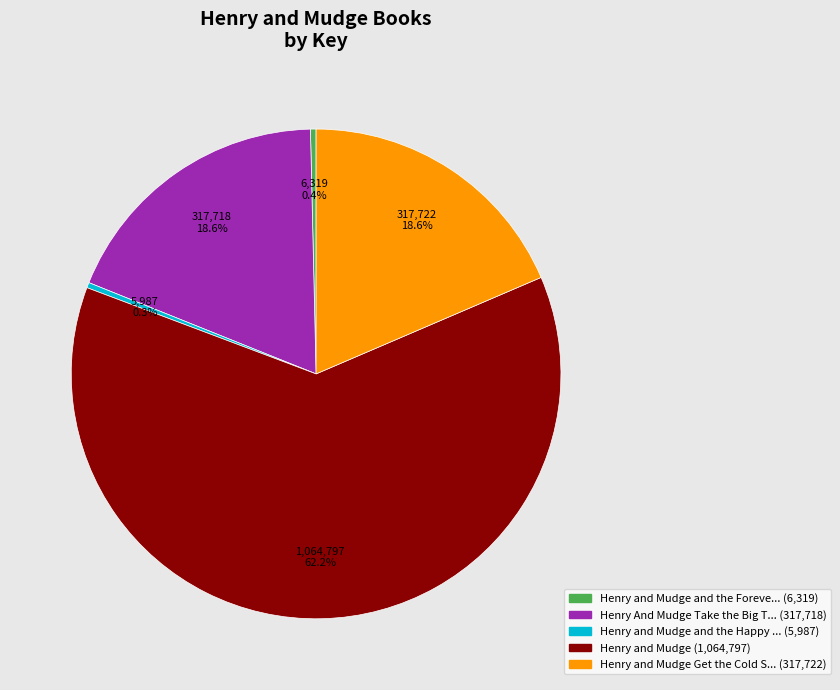

How many segments does this pie chart have?

5